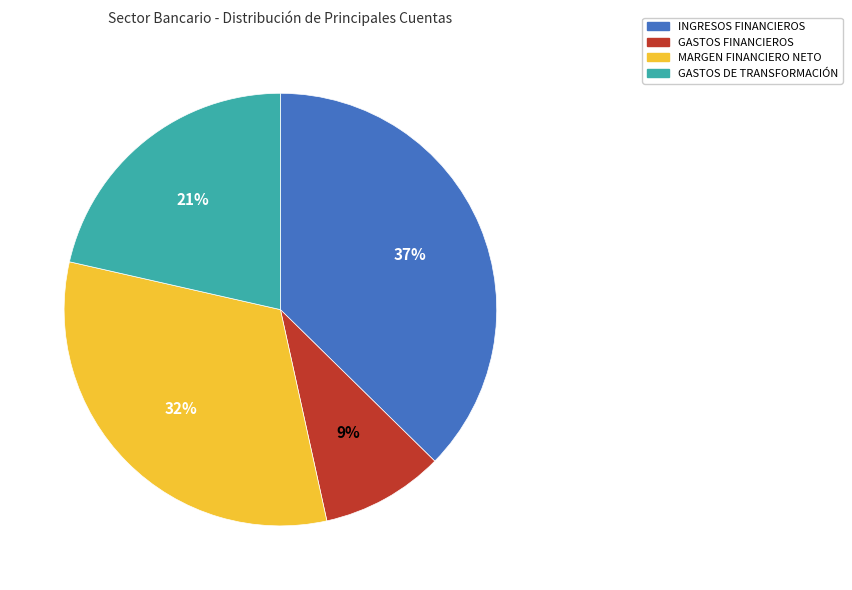

What is the ratio of the value at MARGEN FINANCIERO NETO to the value at GASTOS DE TRANSFORMACIÓN?

1.5